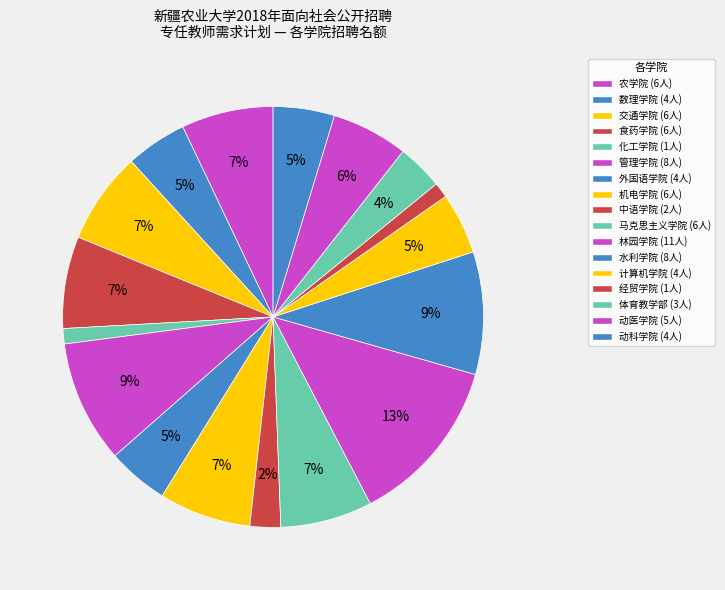

Does any single category account for the majority?

No